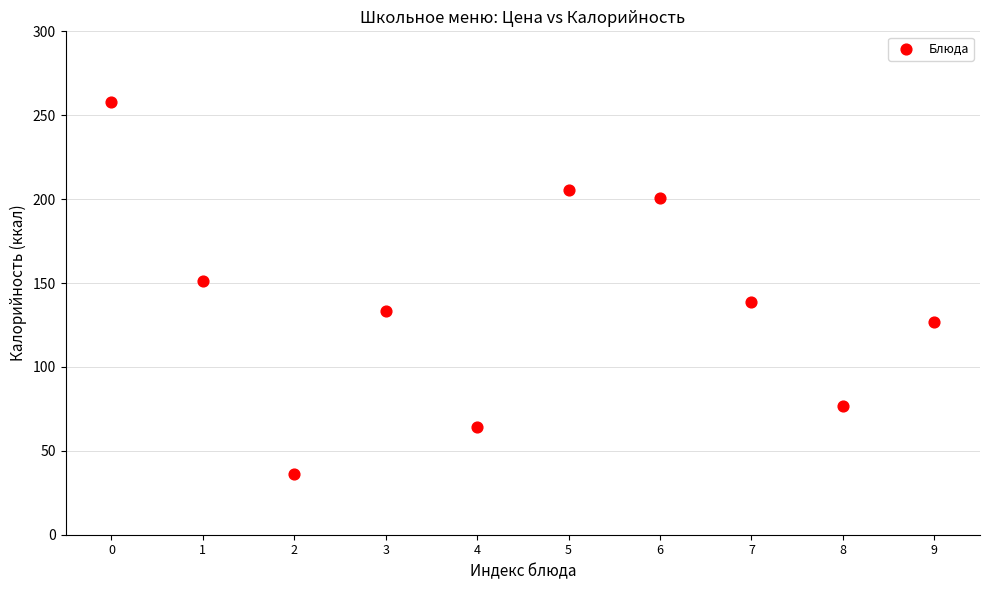

What Y value in the scatter plot is closest to 147?

151.0